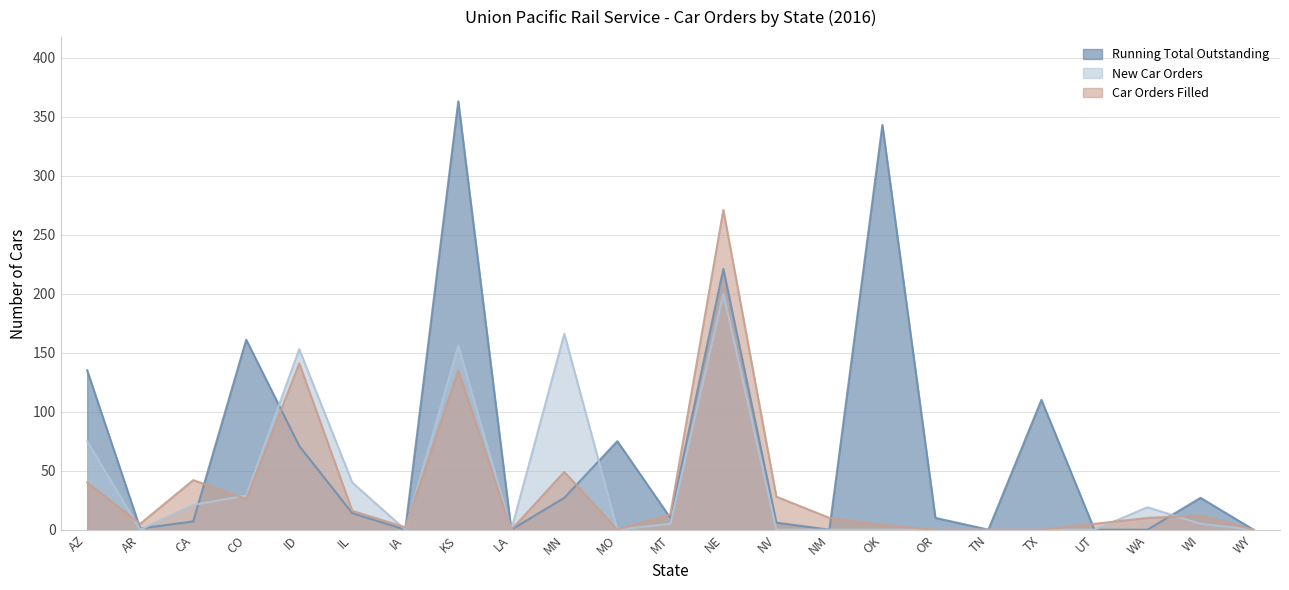

What is the difference between the New Car Orders values at KS and TX?

156